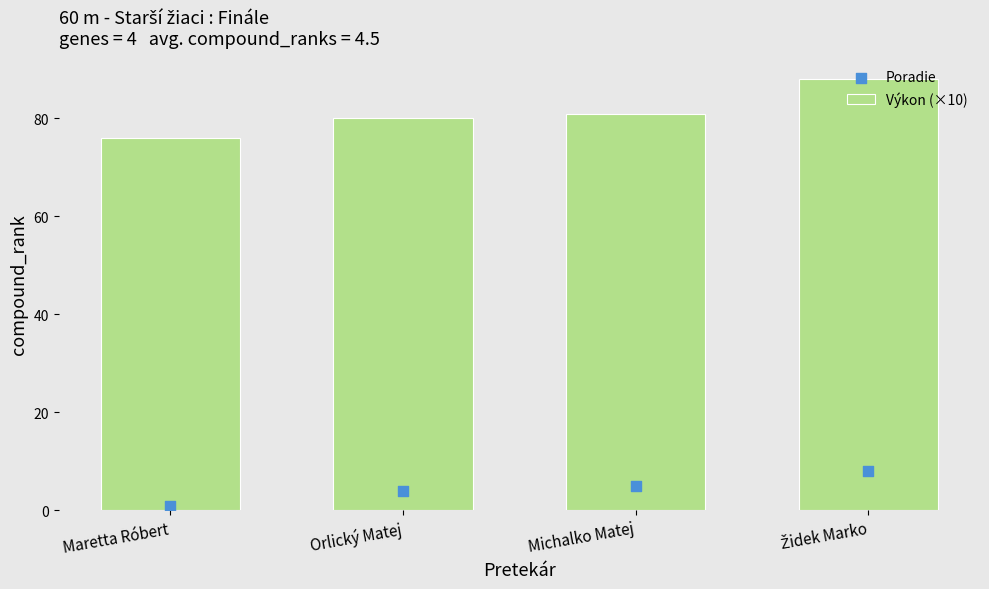

At how many categories does at least one series exceed 78?

3